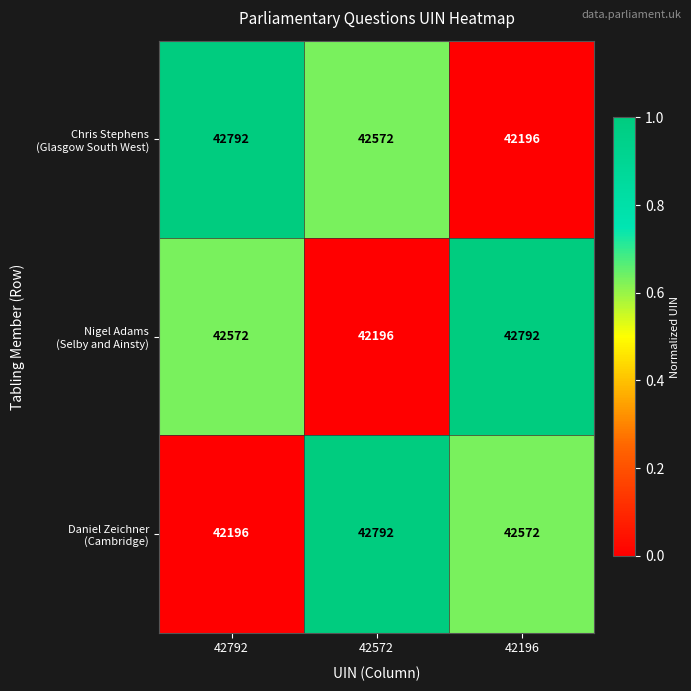

What is the smallest value displayed?

42196